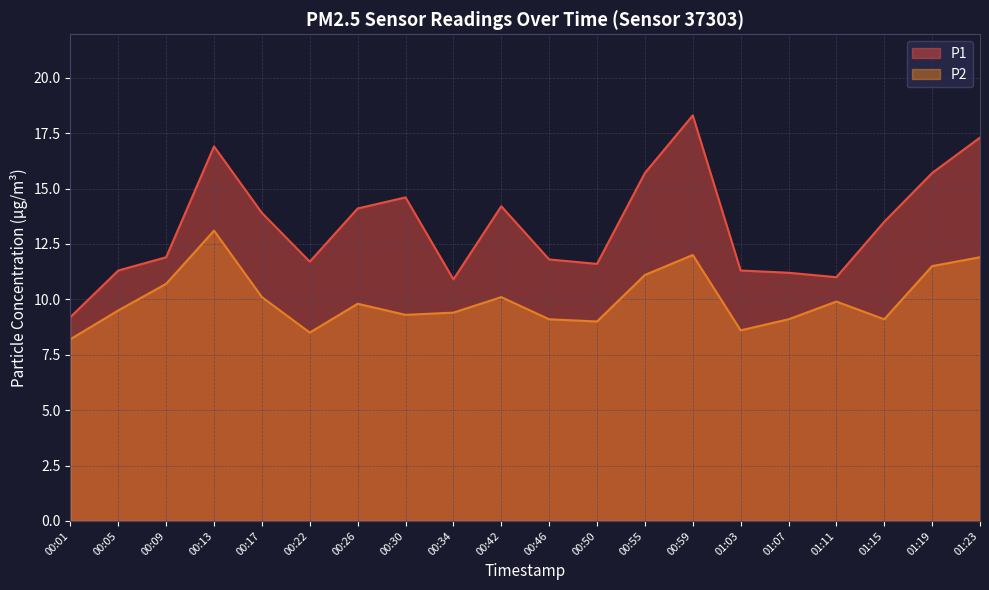

Which series has the widest spread of values?

P1